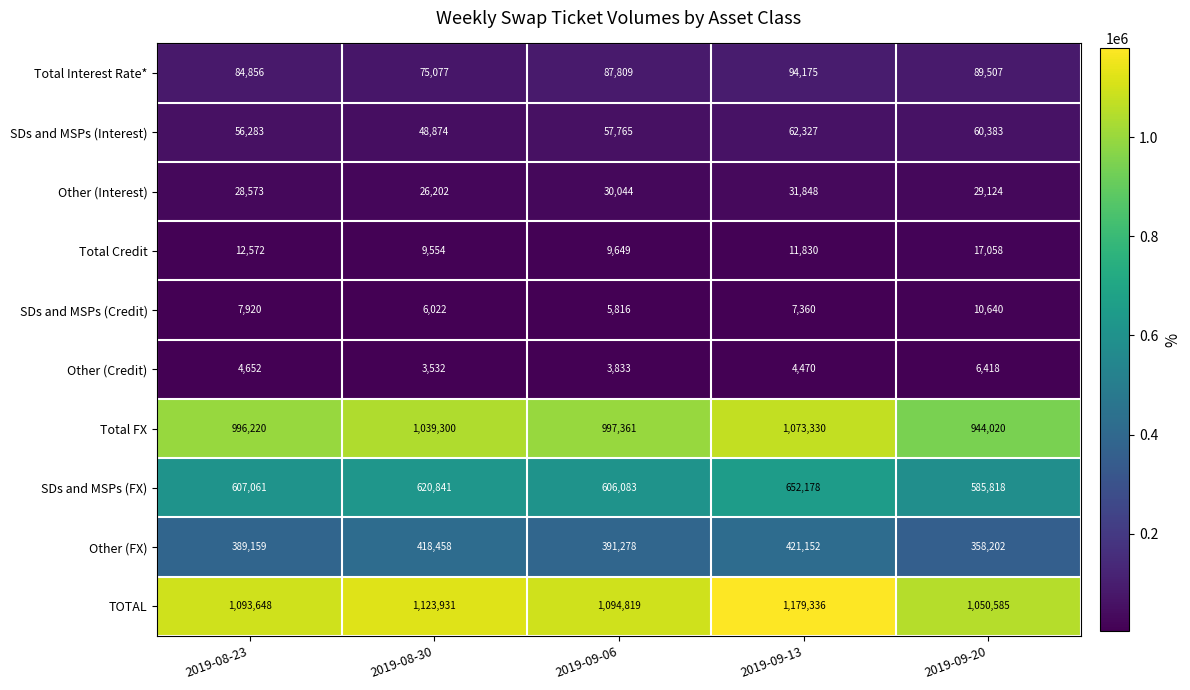

Count the number of data series in this chart.

10